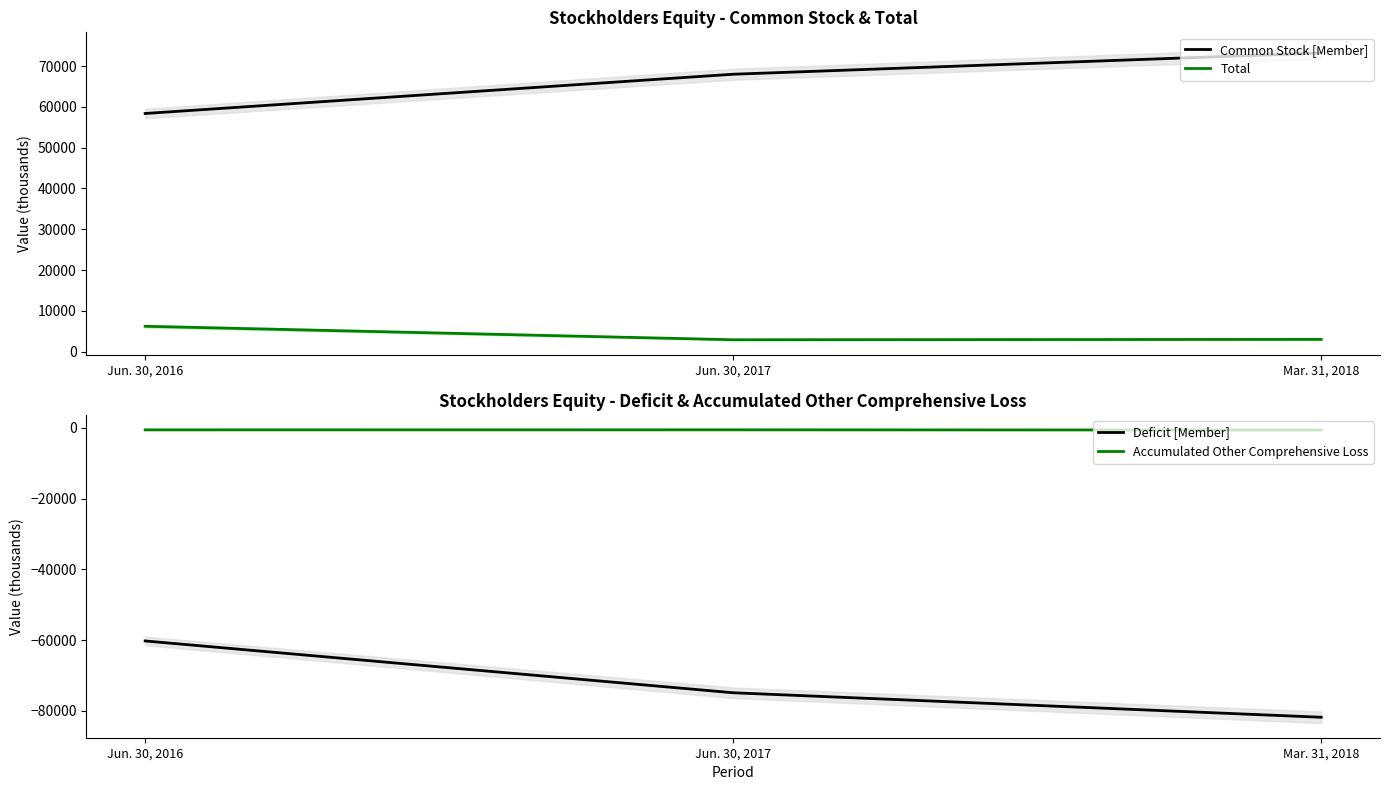

What is the lowest value of the Accumulated Other Comprehensive Loss series?

-658